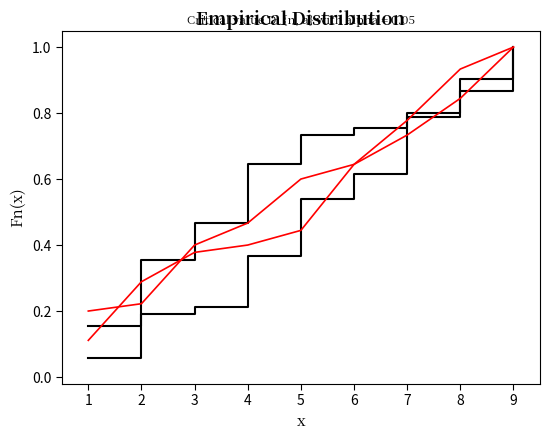

Between 3 and 1, which is larger?

3